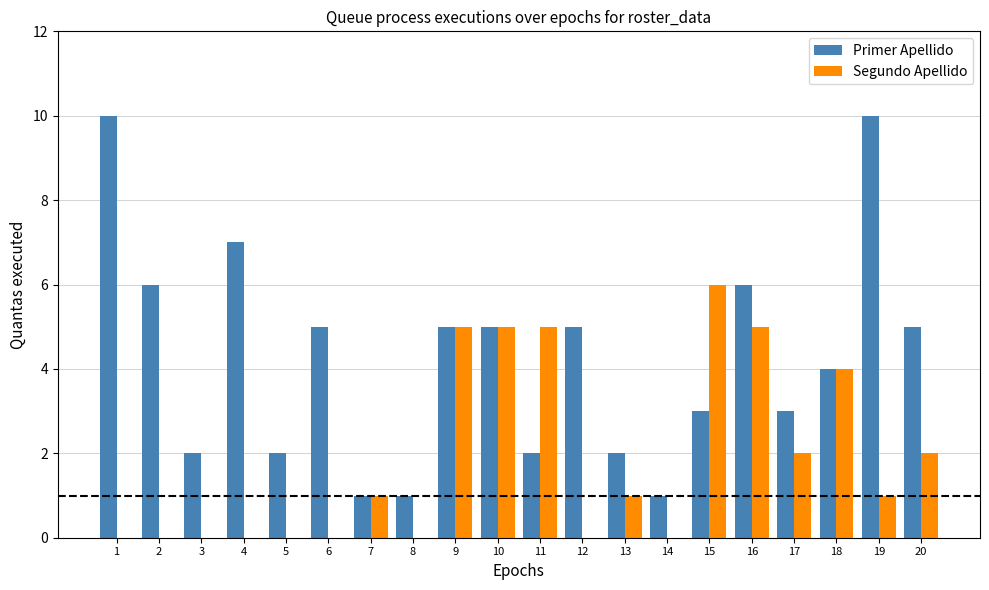

Read the Primer Apellido value at 15.

3